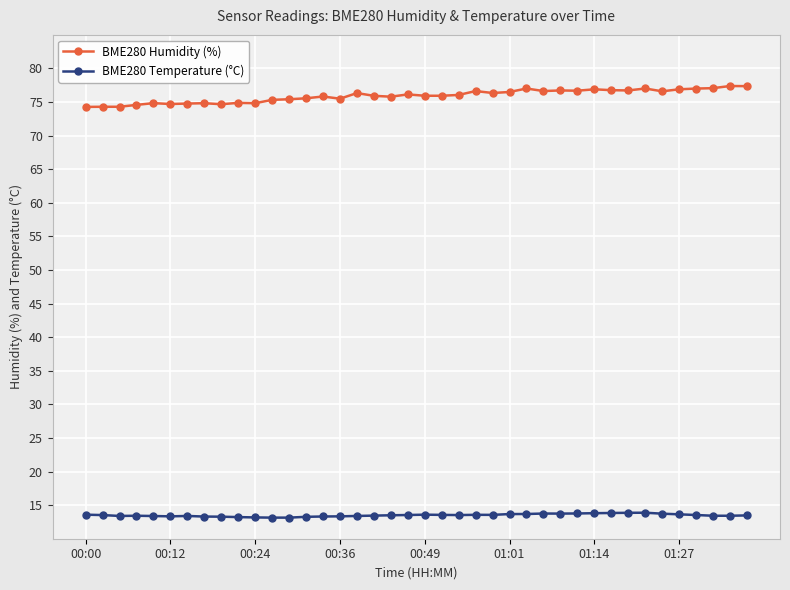

Which series has the widest spread of values?

BME280 Humidity (%)